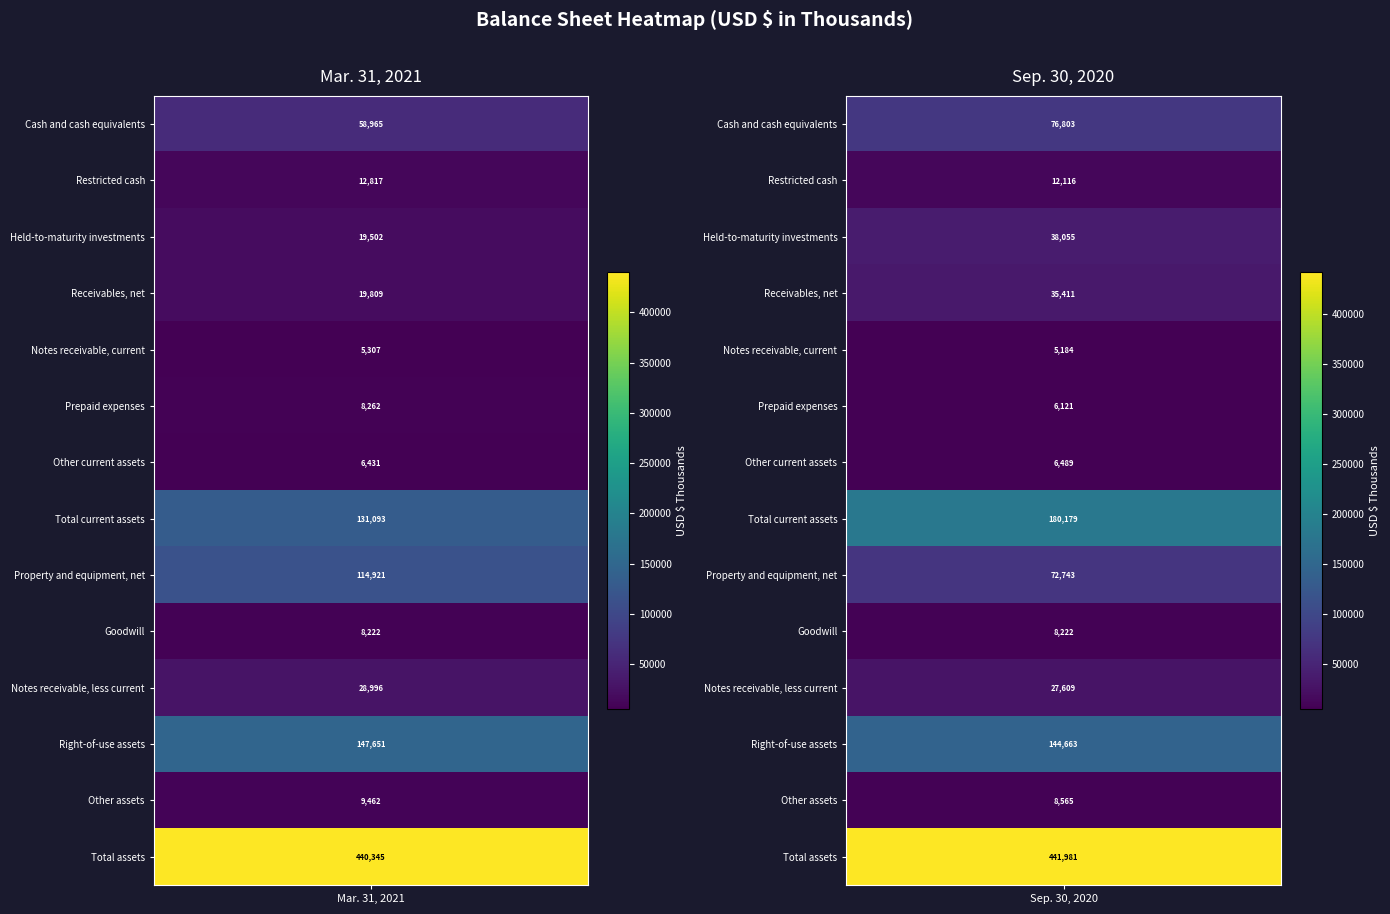

Rank the series by their maximum value, from lowest to highest.

Notes receivable, current, Other current assets, Goodwill, Prepaid expenses, Other assets, Restricted cash, Notes receivable, less current, Receivables, net, Held-to-maturity investments, Cash and cash equivalents, Property and equipment, net, Right-of-use assets, Total current assets, Total assets